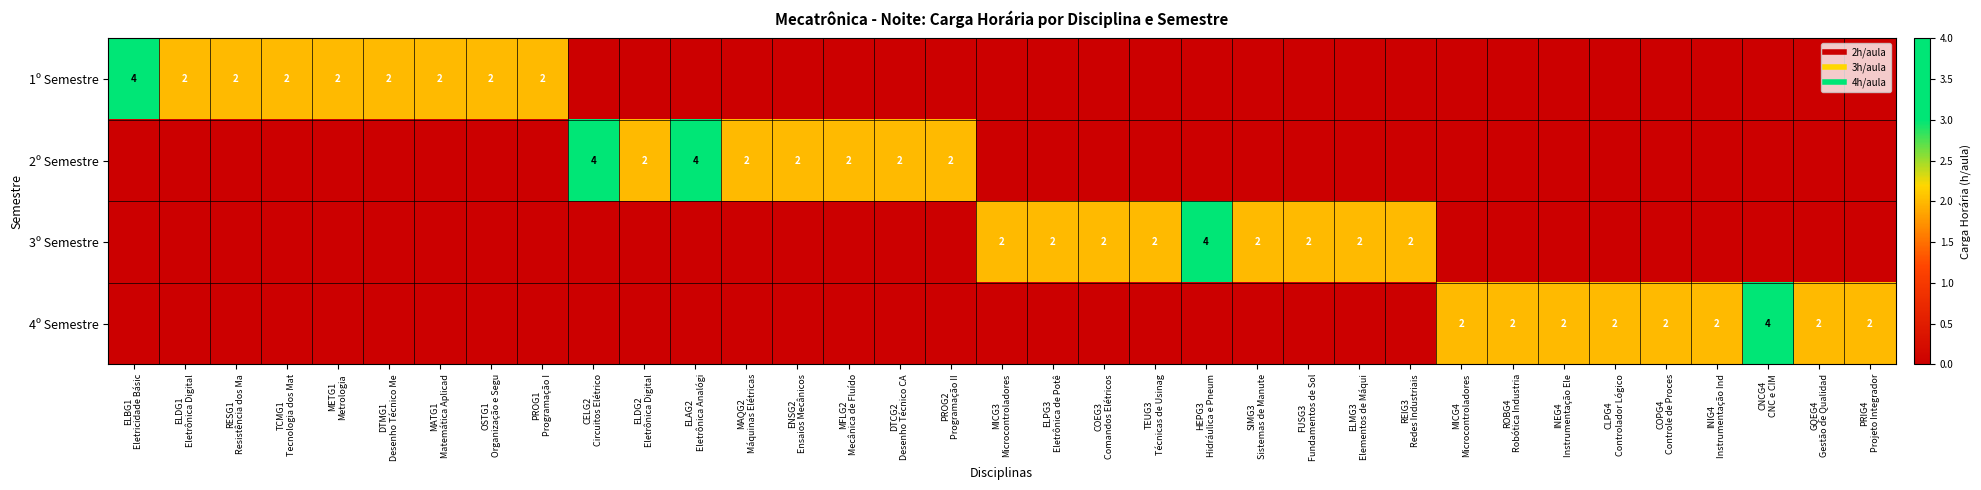

How many 3º Semestre values are between 0 and 2?

34